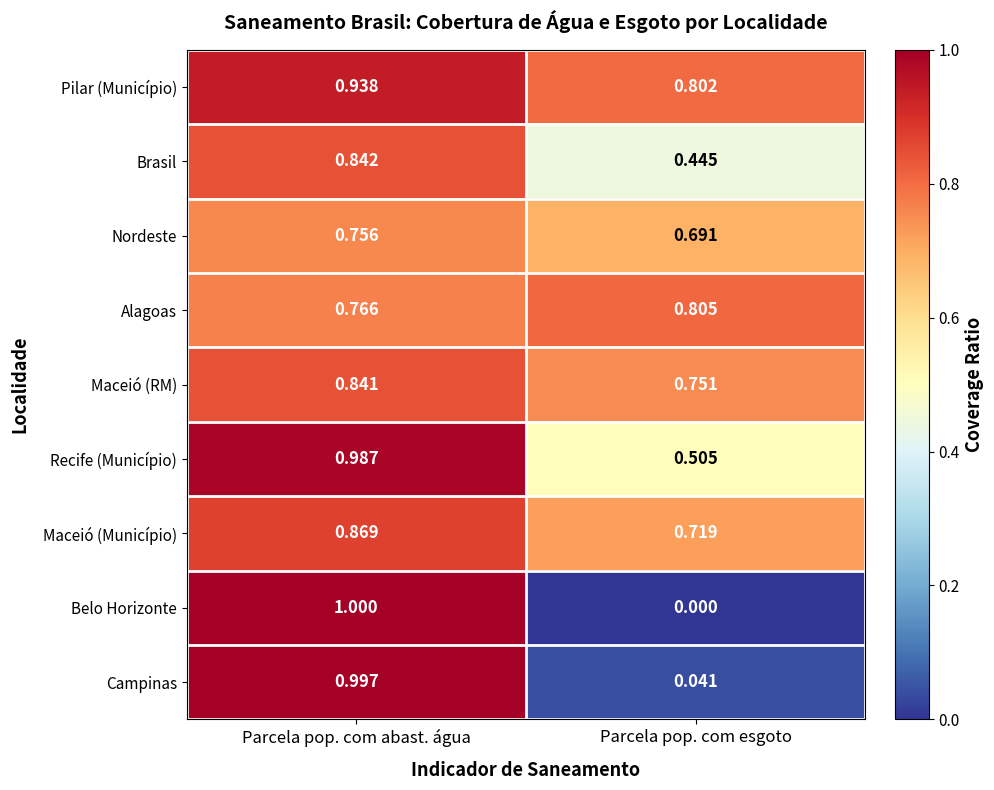

Between Parcela pop. com abast. água and Parcela pop. com esgoto, which series saw the biggest shift?

Belo Horizonte